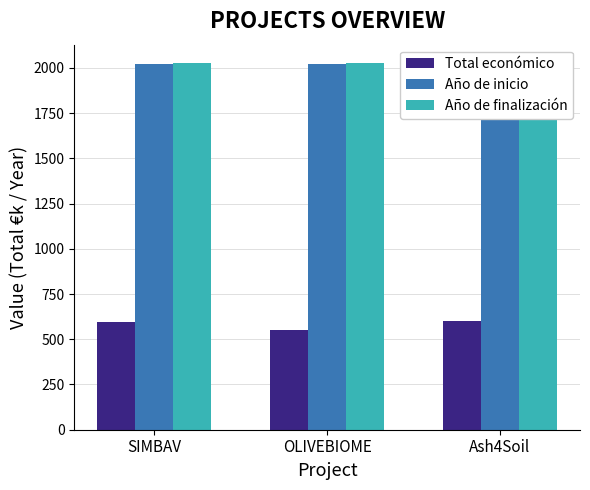

Reading left to right, transcribe all the data shown in this chart.

Total económico: SIMBAV=597.7	OLIVEBIOME=550.1	Ash4Soil=600.0
Año de inicio: SIMBAV=2024.0	OLIVEBIOME=2024.0	Ash4Soil=2024.0
Año de finalización: SIMBAV=2027.0	OLIVEBIOME=2027.0	Ash4Soil=2027.0